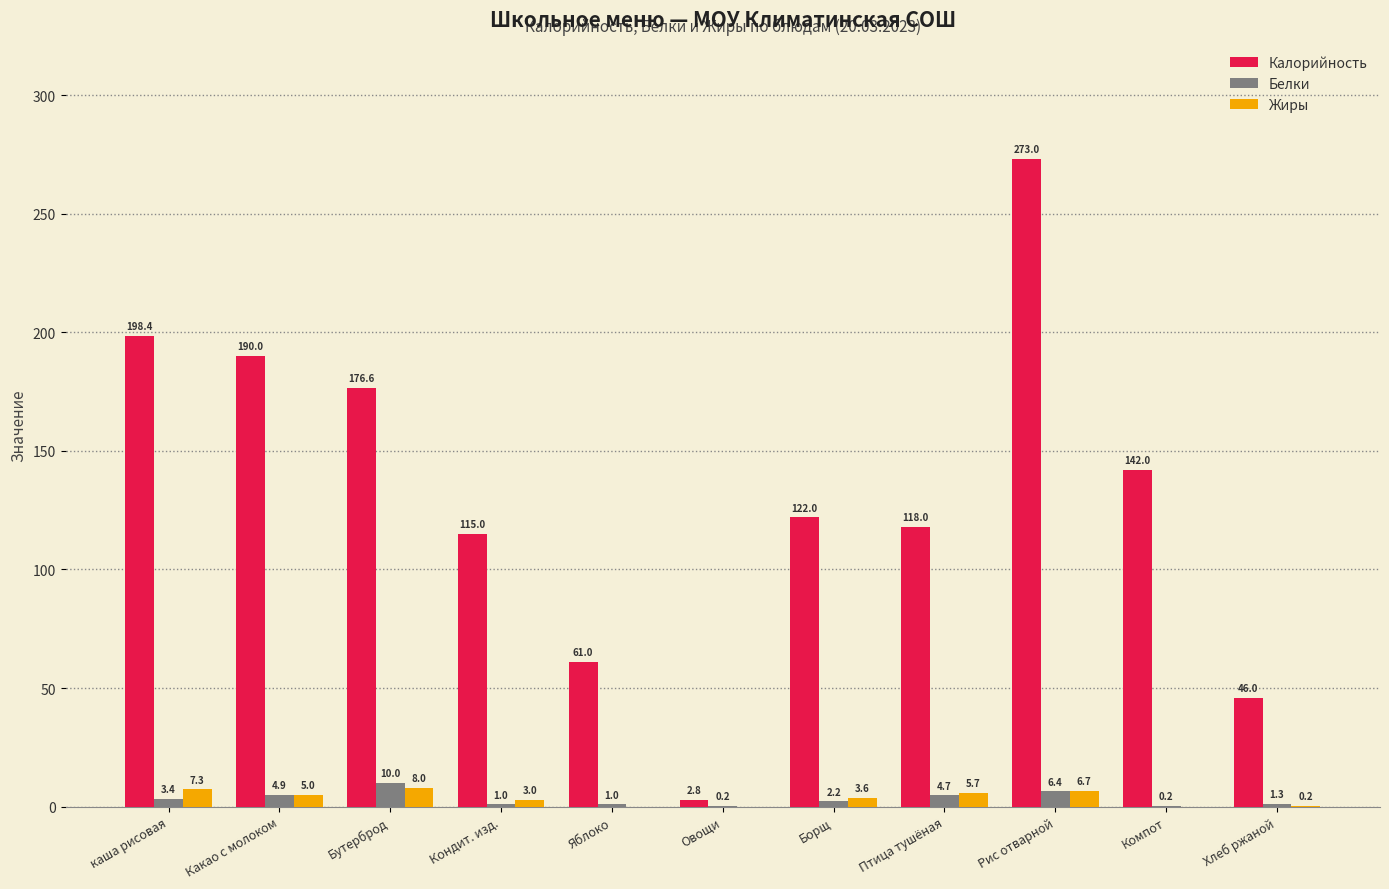

Reading right to left, extract all data points from this chart.

Калорийность: 46.0	142.0	273.0	118.0	122.0	2.8	61.0	115.0	176.6	190.0	198.4
Белки: 1.3	0.2	6.4	4.7	2.2	0.2	1.0	1.0	10.0	4.9	3.4
Жиры: 0.2	0.0	6.7	5.7	3.6	0.0	0.0	3.0	8.0	5.0	7.3